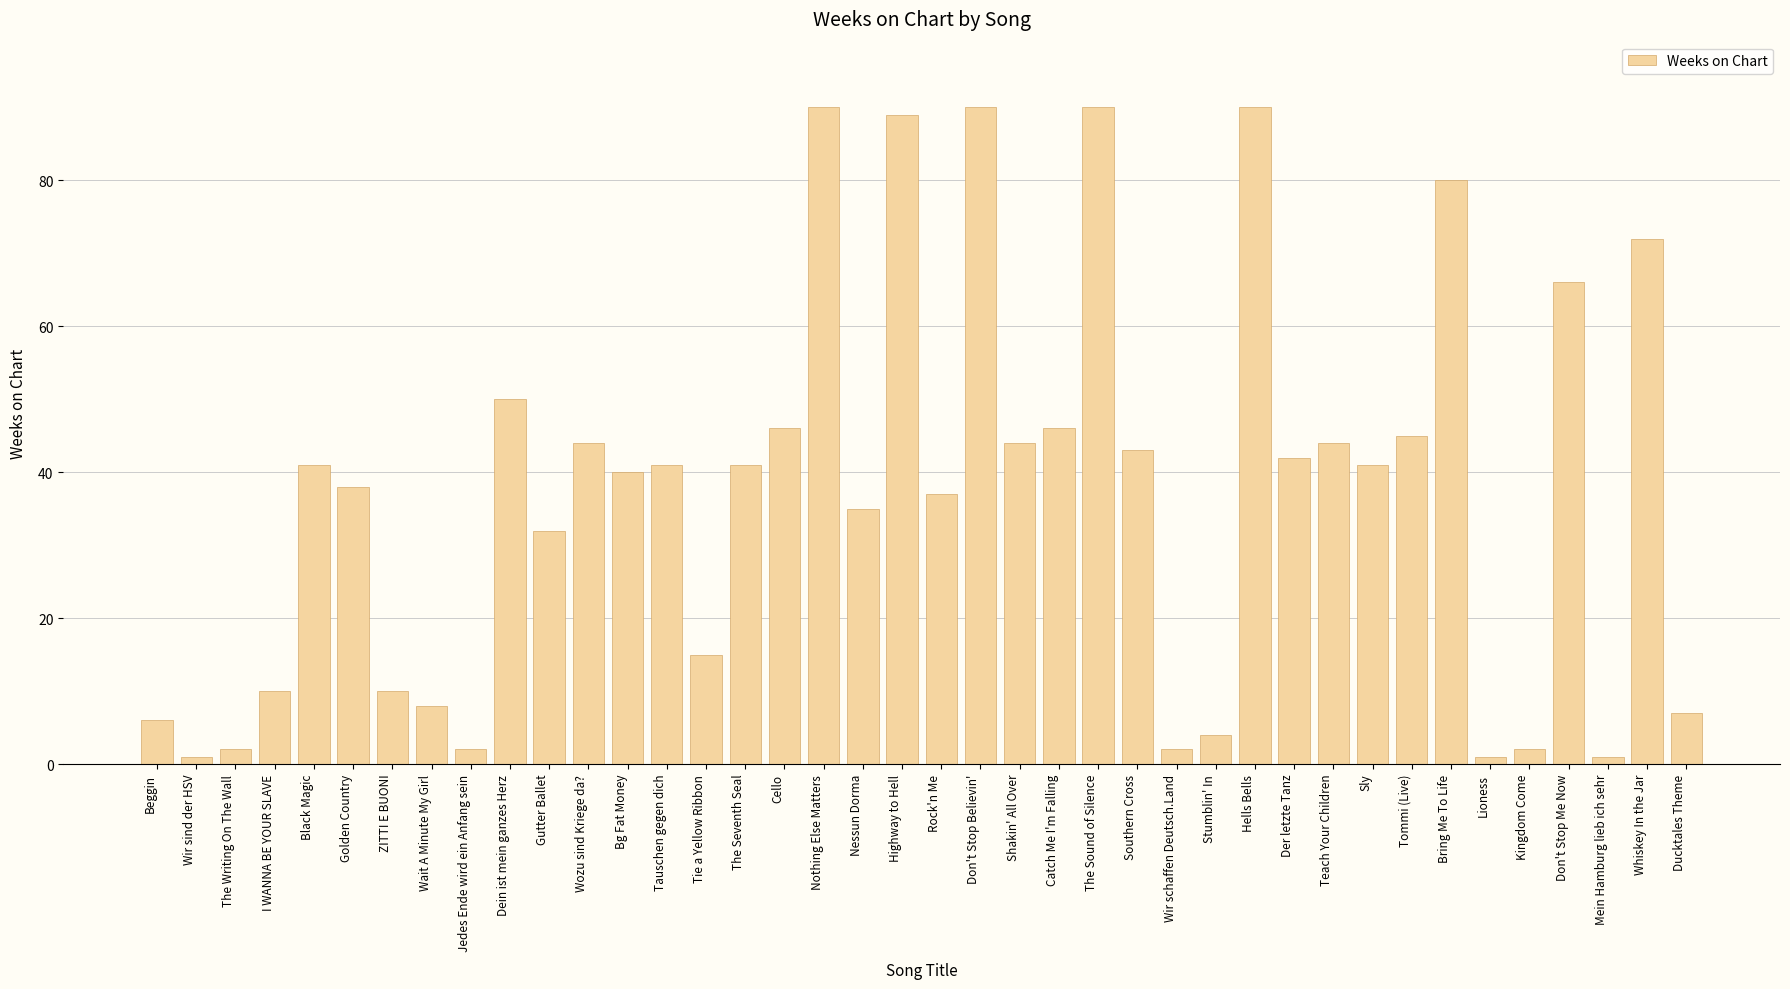

Is it true that the value at Tie a Yellow Ribbon is 21?

False